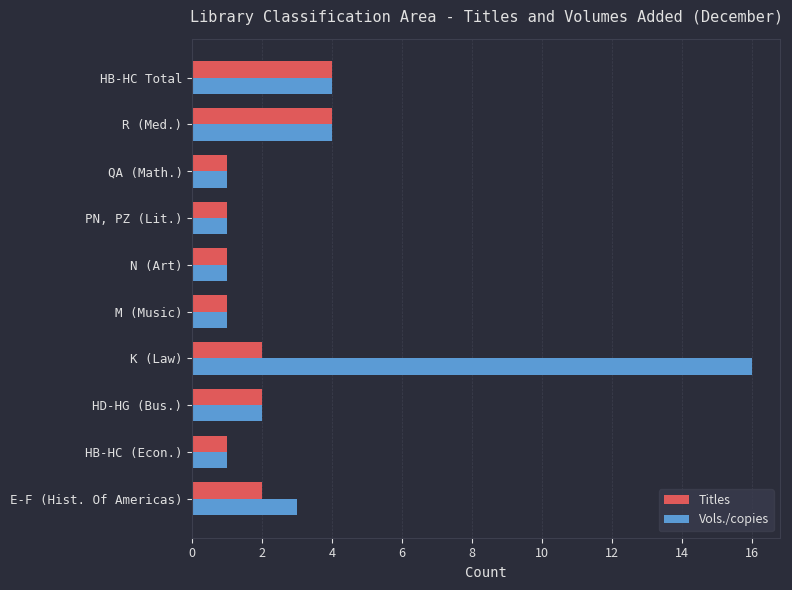

What is the difference between the maximum and minimum values in the Vols./copies series?

15